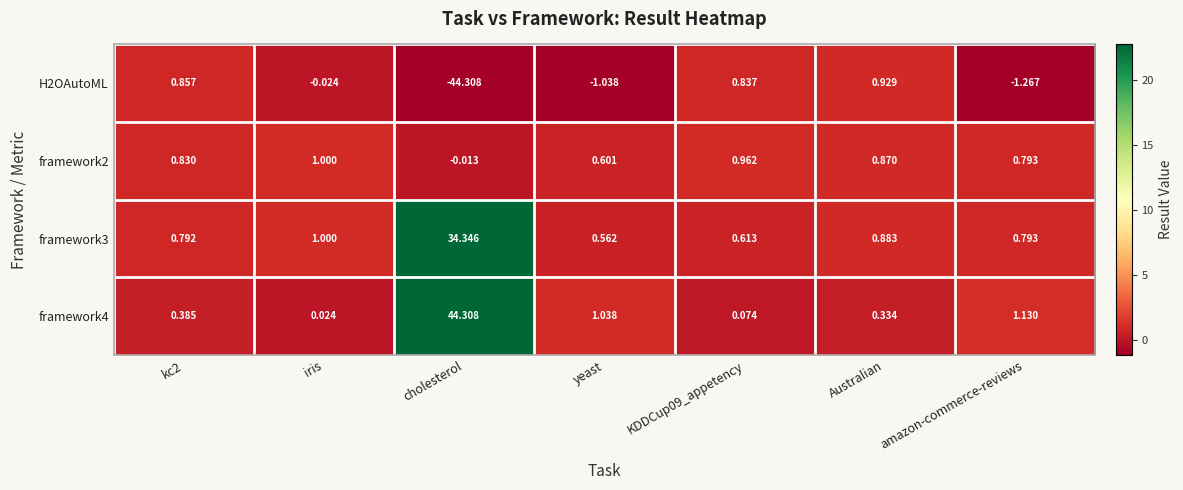

What is the total value across all series at Australian?

3.0